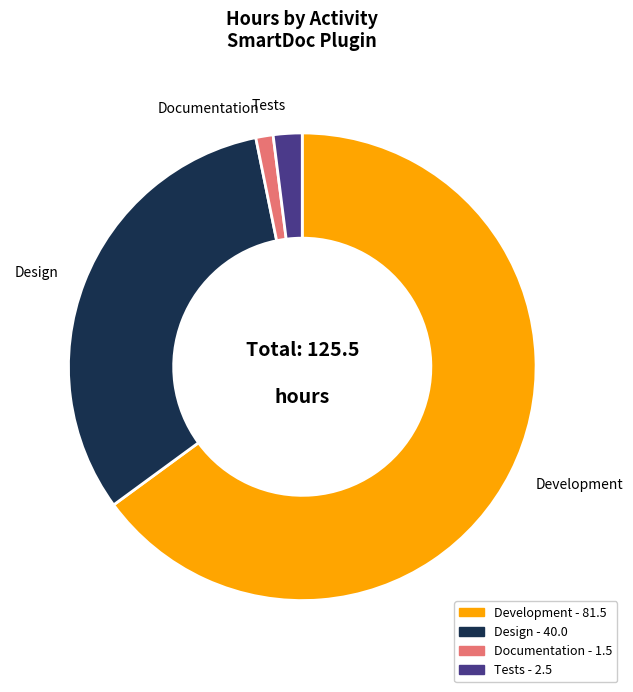

Which slice is the smallest?

Documentation